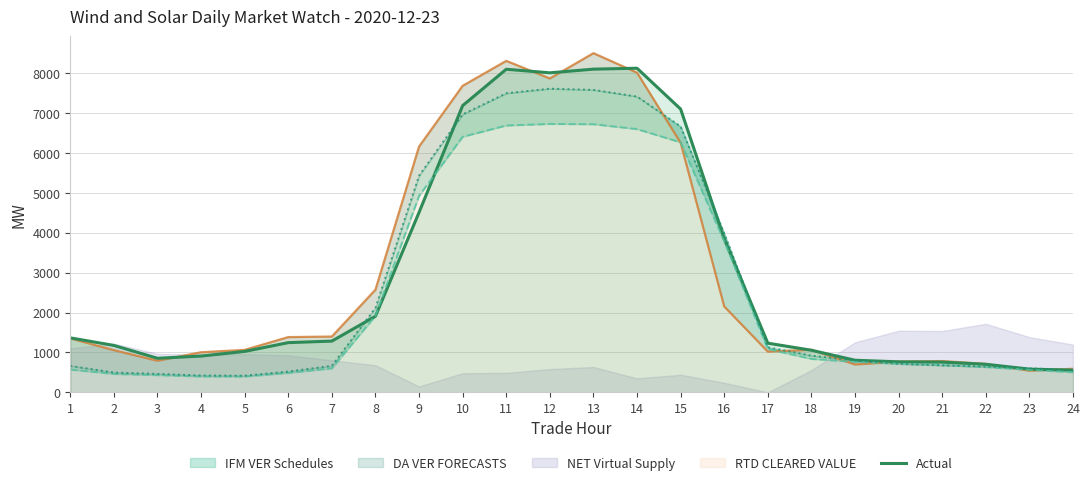

How many lines are shown in the chart?

1